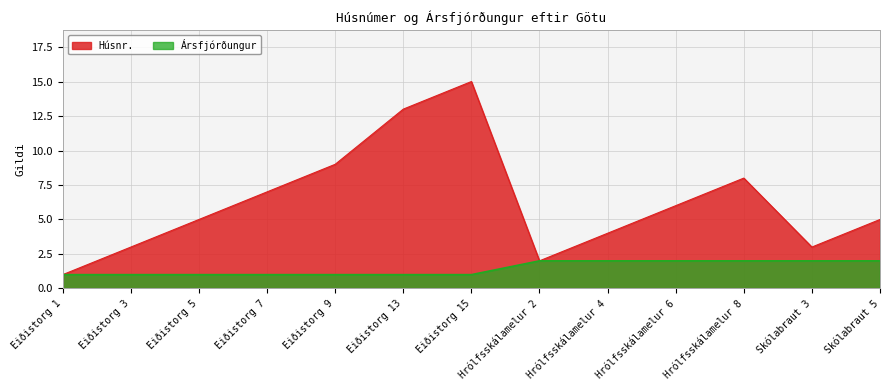

What is the value of the Ársfjórðungur point at the 2nd from the left?

1